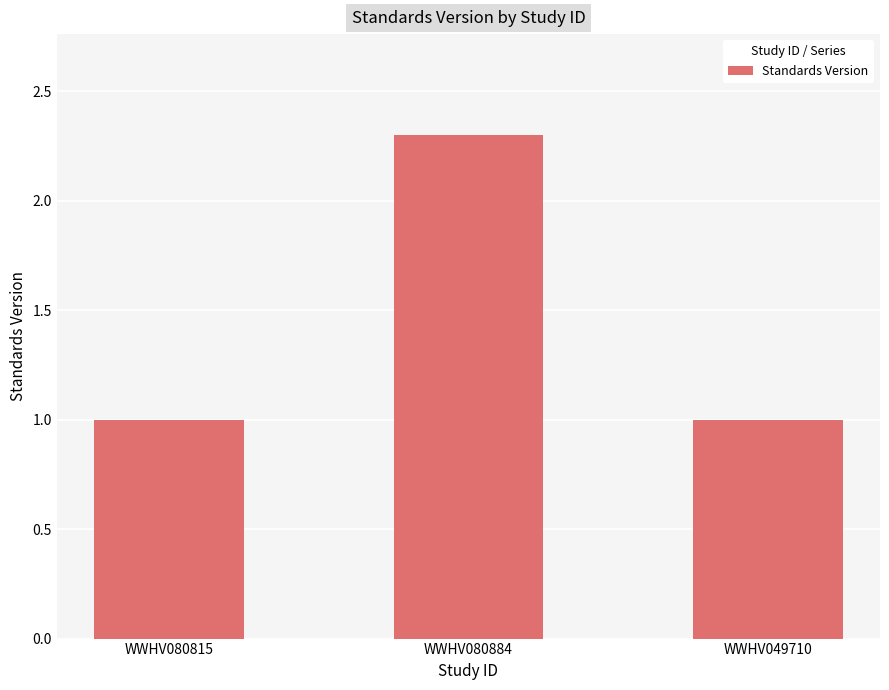

What position from the right is WWHV049710?

1